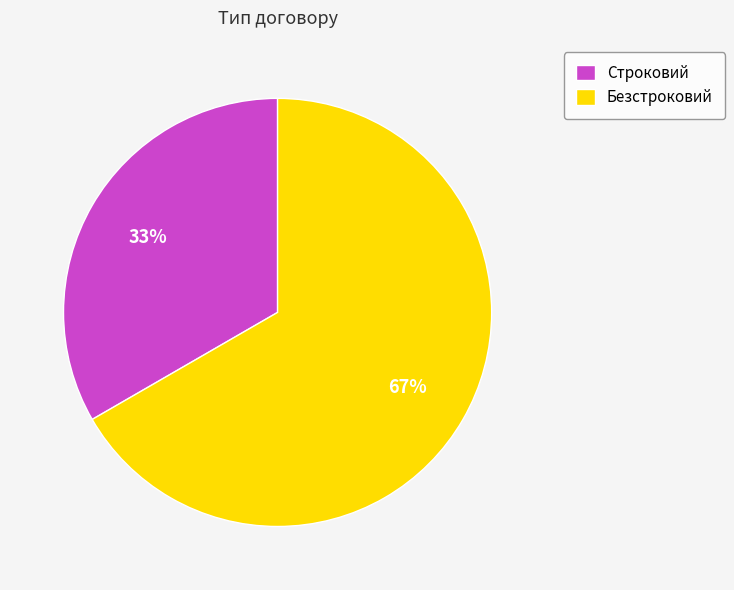

To the nearest percent, what is the combined percentage of Строковий and Безстроковий?

100%